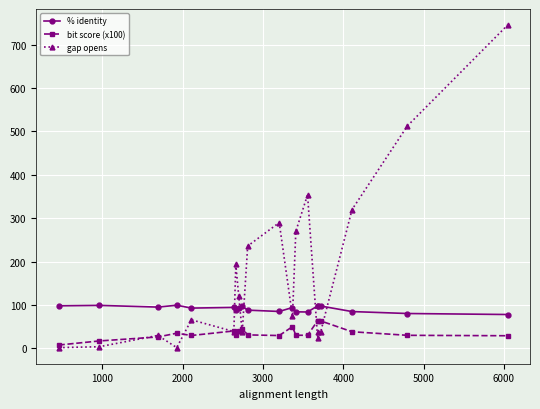

List the series in order of their overall mean, highest first.

gap opens, % identity, bit score (x100)